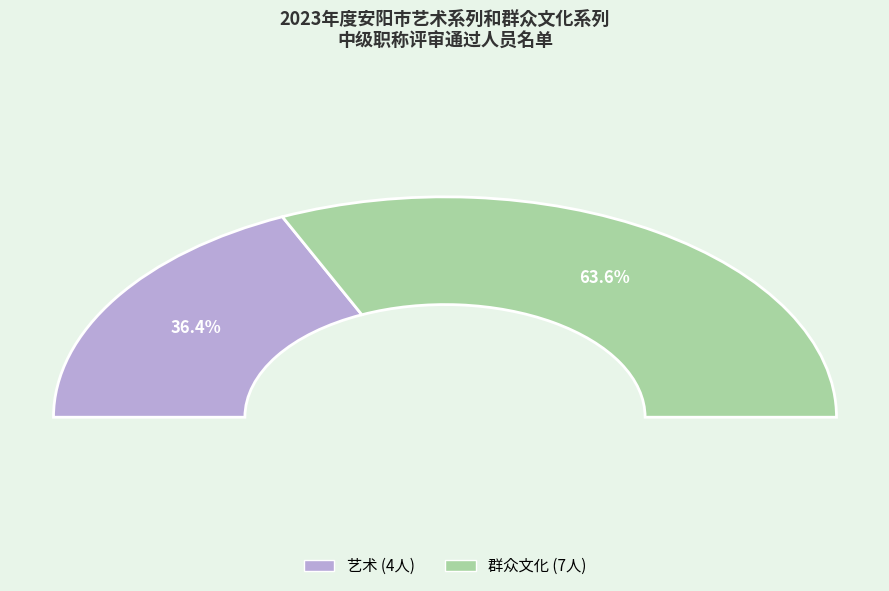

What percentage is NOT represented by 群众文化?

36.4%